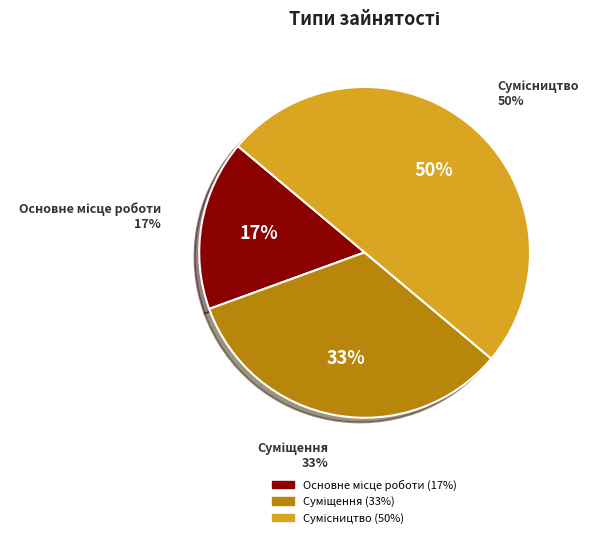

How many segments does this pie chart have?

3